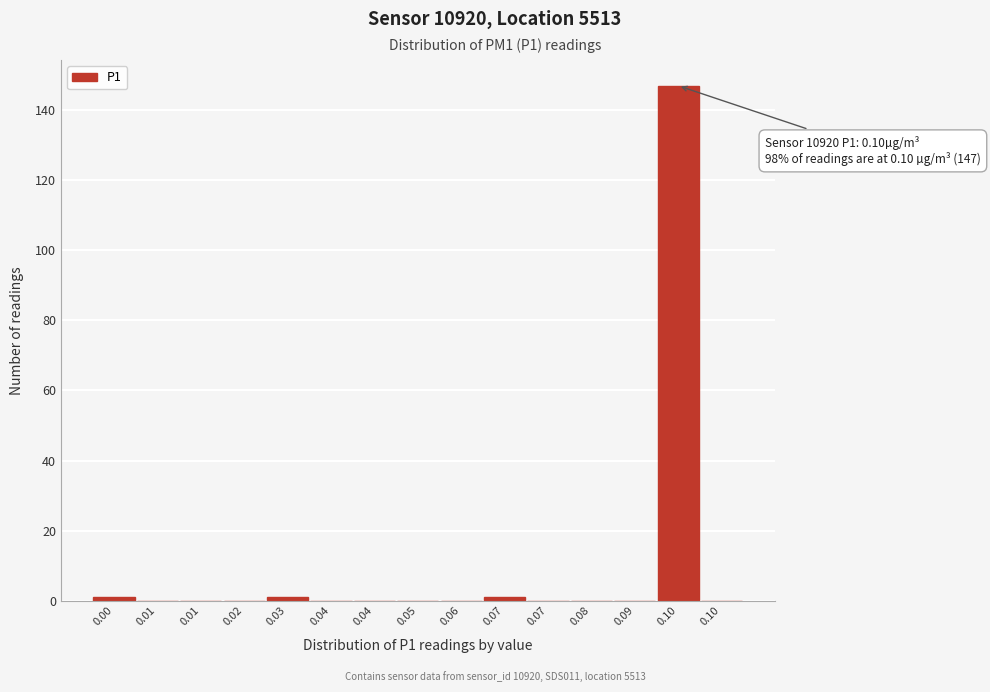

Count the number of data series in this chart.

1